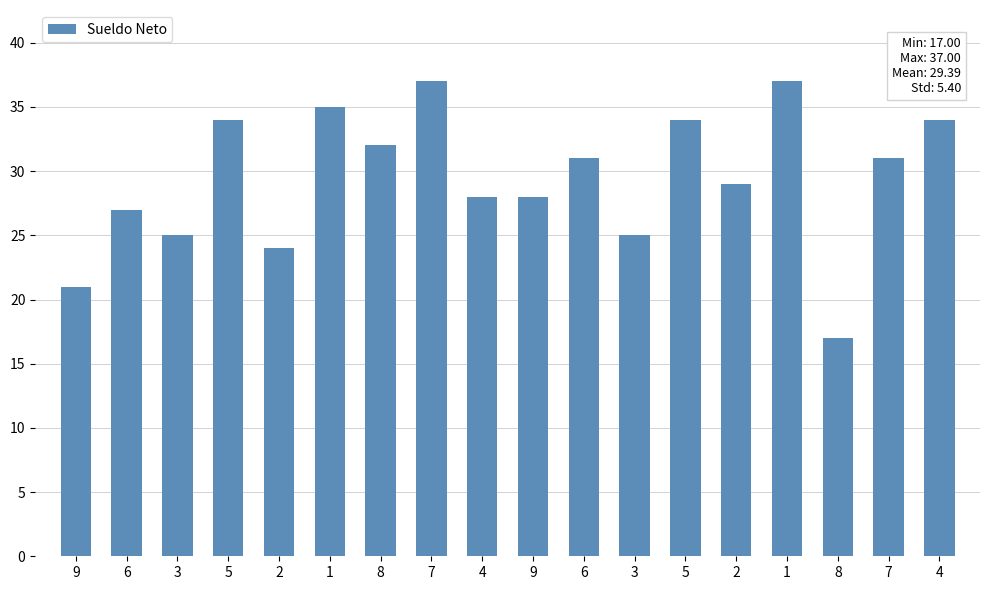

Does the chart contain stacked bars?

No